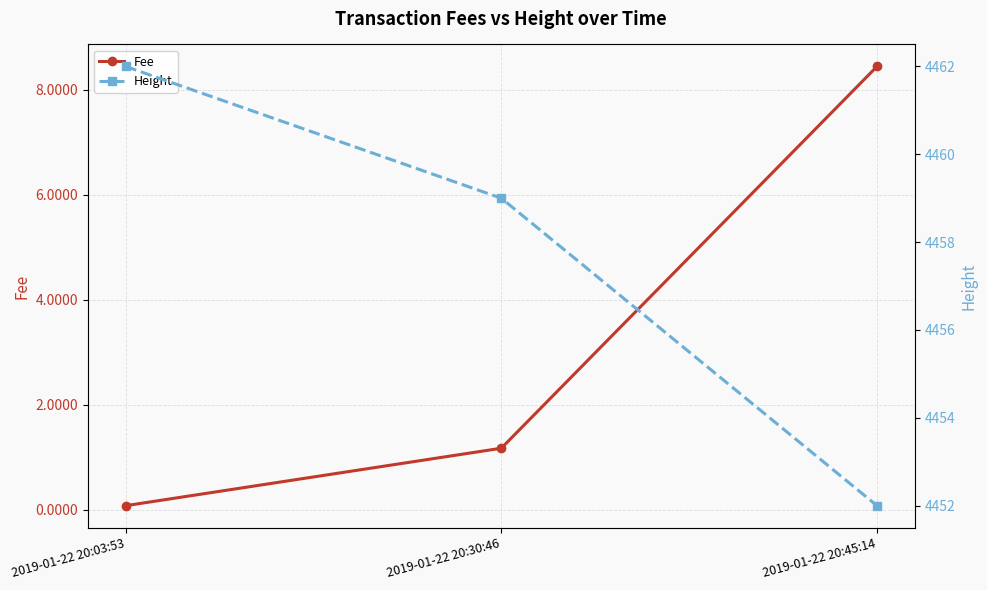

What is the average value of the Fee series?

3.2